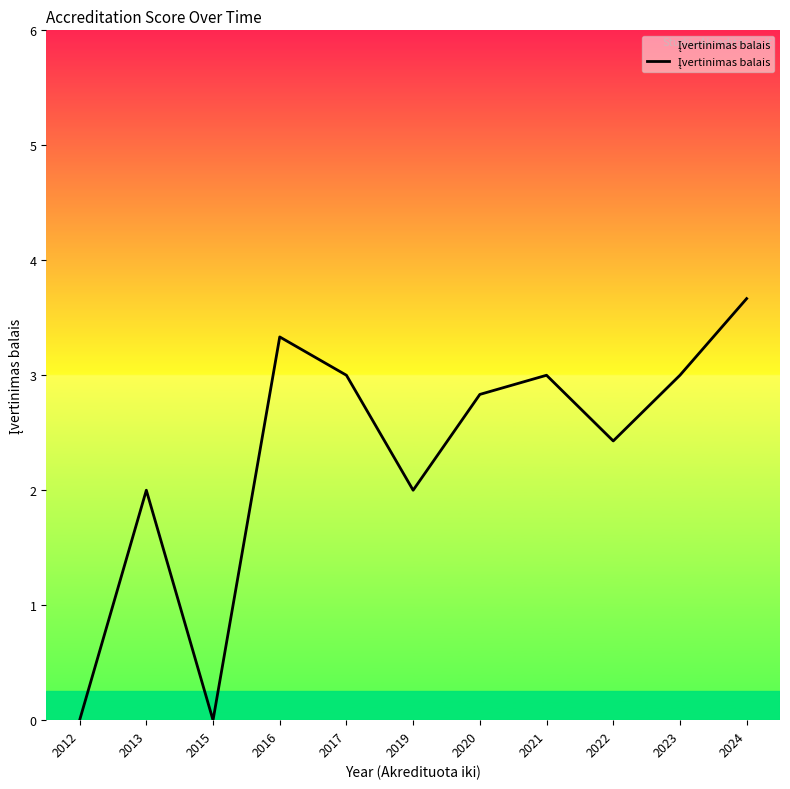

True or false: the data shows 2.8 at 2019.

False